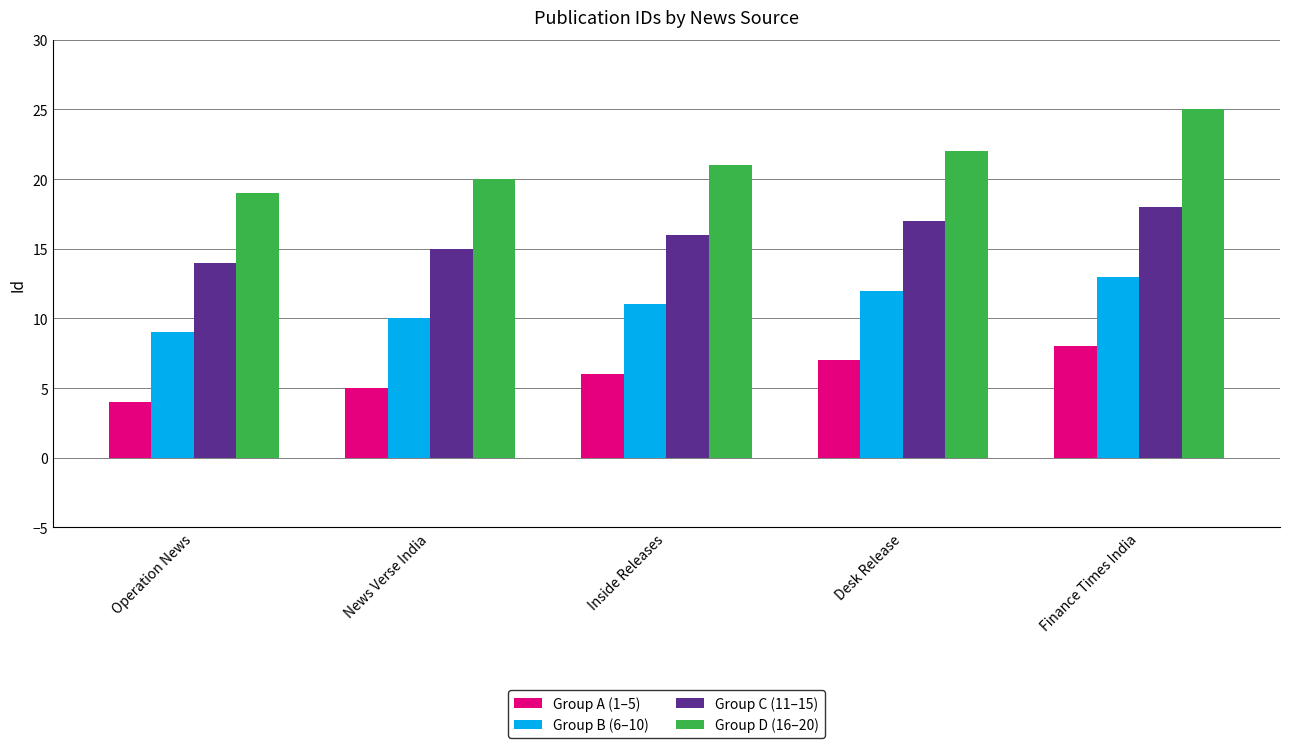

How many groups of bars are there?

5